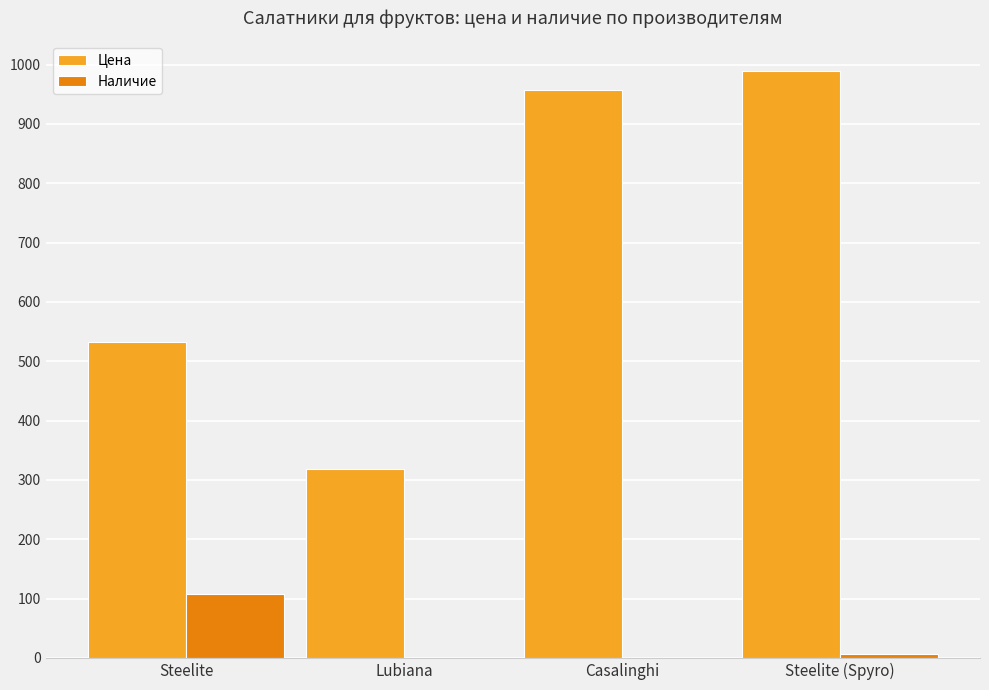

What is the total value across all series at Lubiana?

319